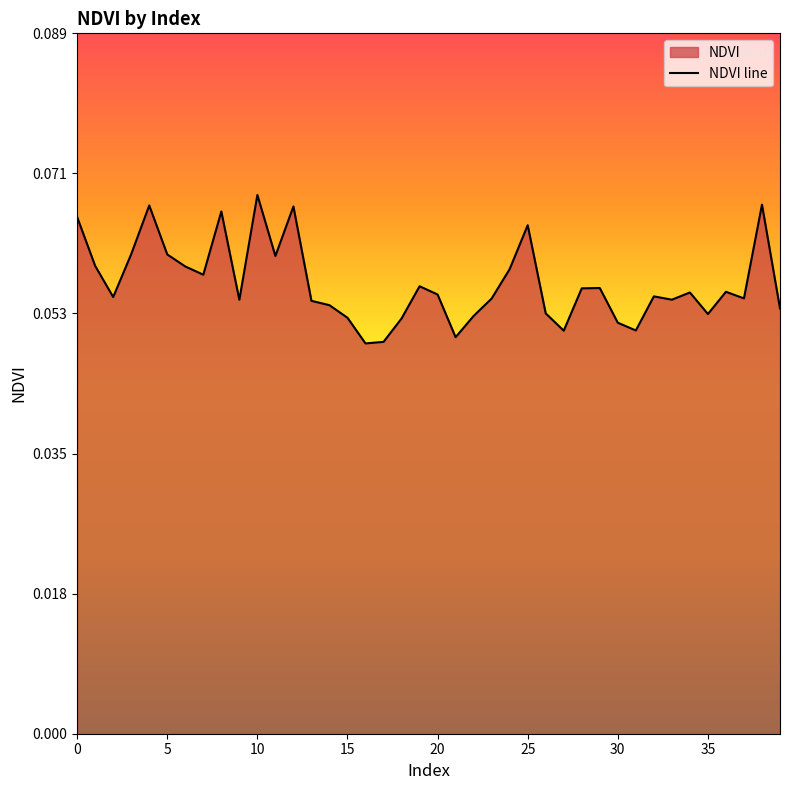

Reading left to right, what are all the values shown in this chart?

0.1	0.1	0.1	0.1	0.1	0.1	0.1	0.1	0.1	0.1	0.1	0.1	0.1	0.1	0.1	0.1	0.0	0.0	0.1	0.1	0.1	0.1	0.1	0.1	0.1	0.1	0.1	0.1	0.1	0.1	0.1	0.1	0.1	0.1	0.1	0.1	0.1	0.1	0.1	0.1